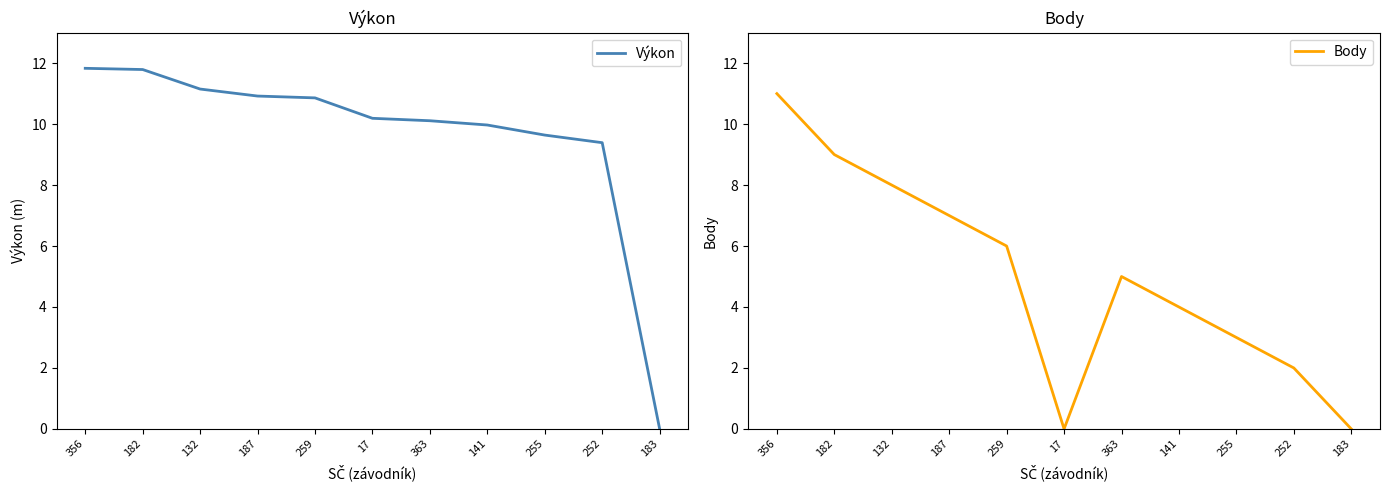

True or false: Body and Výkon intersect in this chart.

False